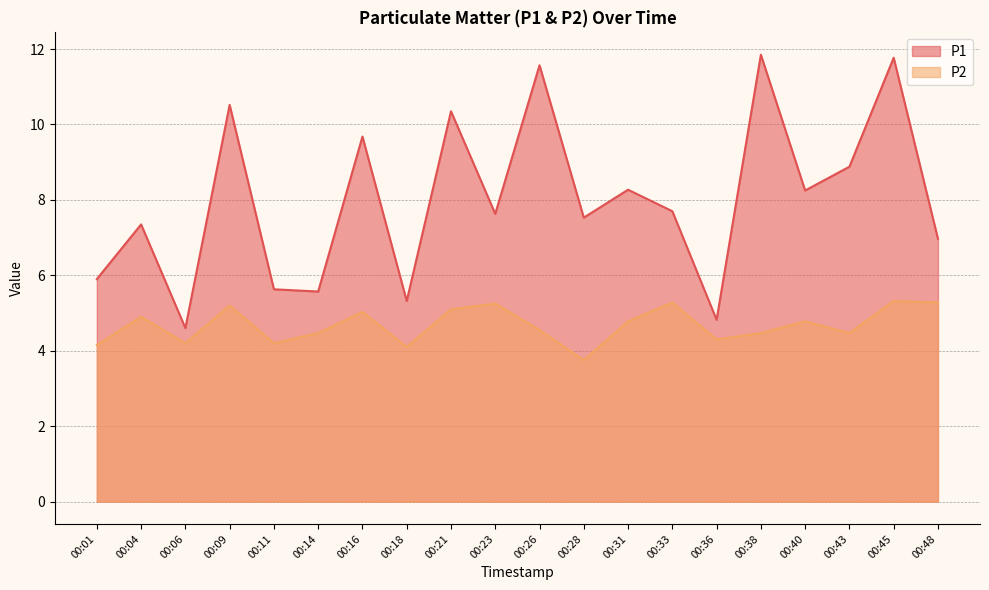

Reading left to right, what are all the values shown in this chart?

P1: 00:01=5.9	00:04=7.3	00:06=4.6	00:09=10.5	00:11=5.6	00:14=5.6	00:16=9.7	00:18=5.3	00:21=10.3	00:23=7.6	00:26=11.6	00:28=7.5	00:31=8.3	00:33=7.7	00:36=4.8	00:38=11.8	00:40=8.2	00:43=8.9	00:45=11.8	00:48=7.0
P2: 00:01=4.2	00:04=4.9	00:06=4.2	00:09=5.2	00:11=4.2	00:14=4.5	00:16=5.0	00:18=4.1	00:21=5.1	00:23=5.2	00:26=4.5	00:28=3.8	00:31=4.8	00:33=5.3	00:36=4.3	00:38=4.5	00:40=4.8	00:43=4.5	00:45=5.3	00:48=5.3